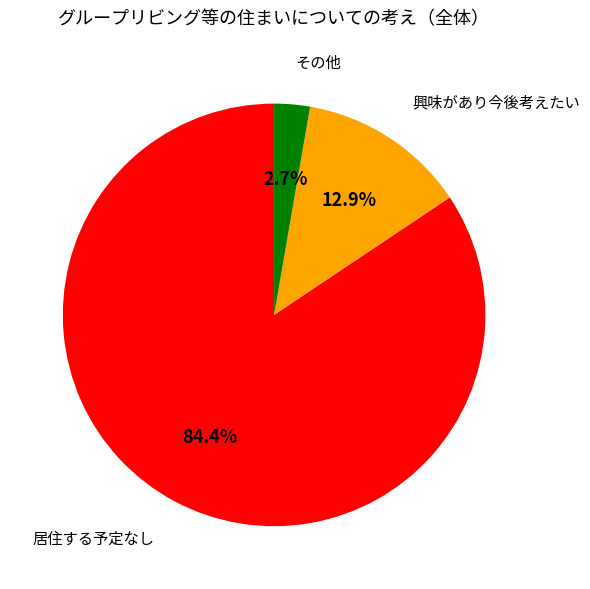

How many slices are in this pie chart?

3